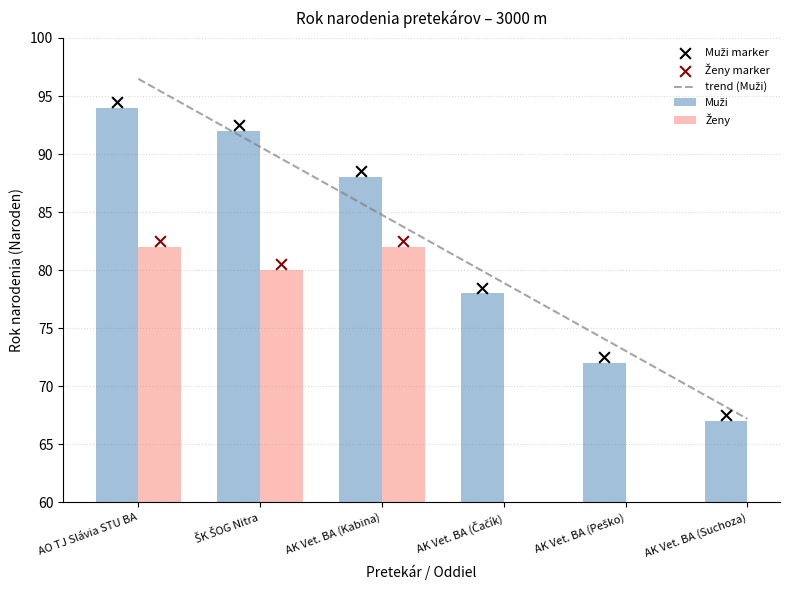

Which series reaches the maximum Y coordinate?

trend (Muži)